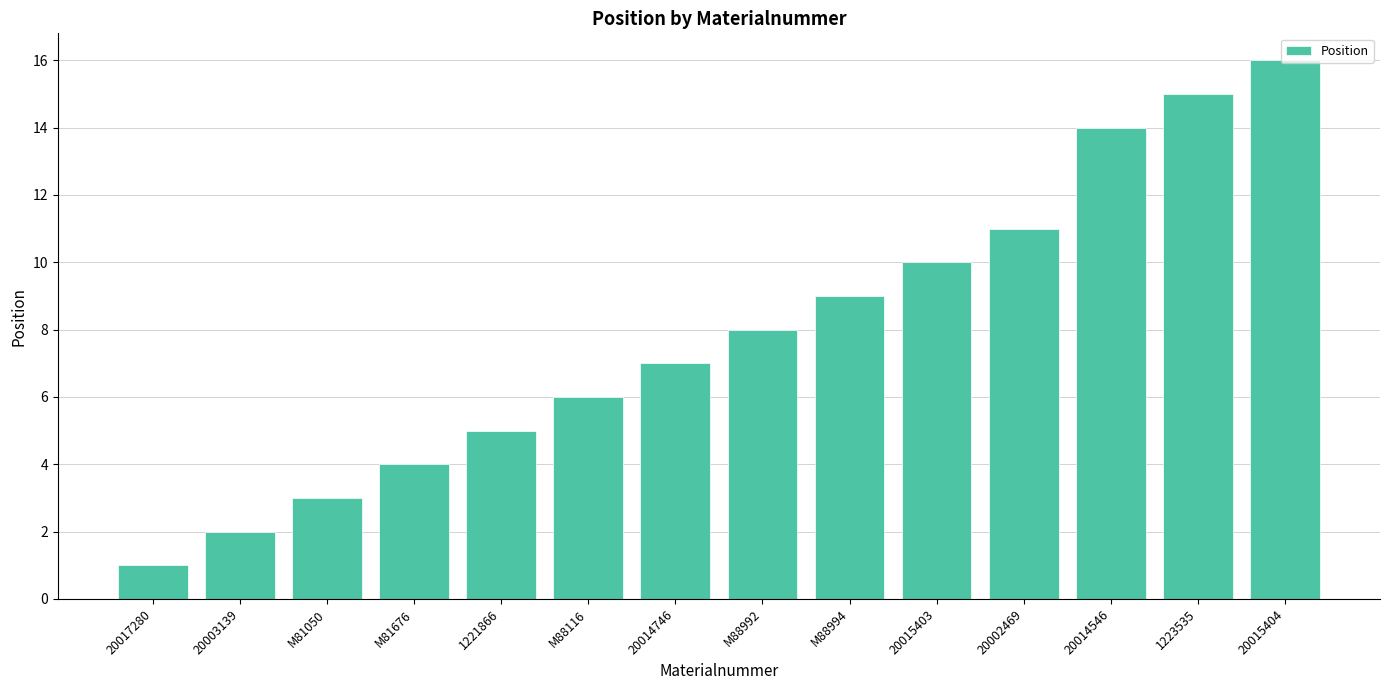

Rank the categories by value from highest to lowest.

20015404, 1223535, 20014546, 20002469, 20015403, M88994, M88992, 20014746, M88116, 1221866, M81676, M81050, 20003139, 20017280